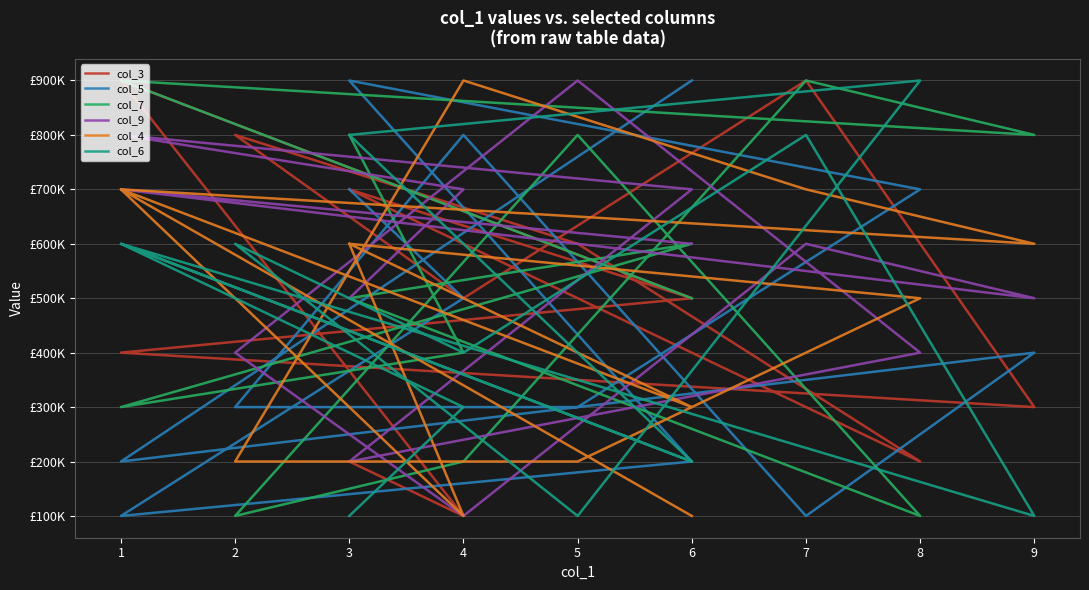

How many values in the col_5 series are below 400000?

6